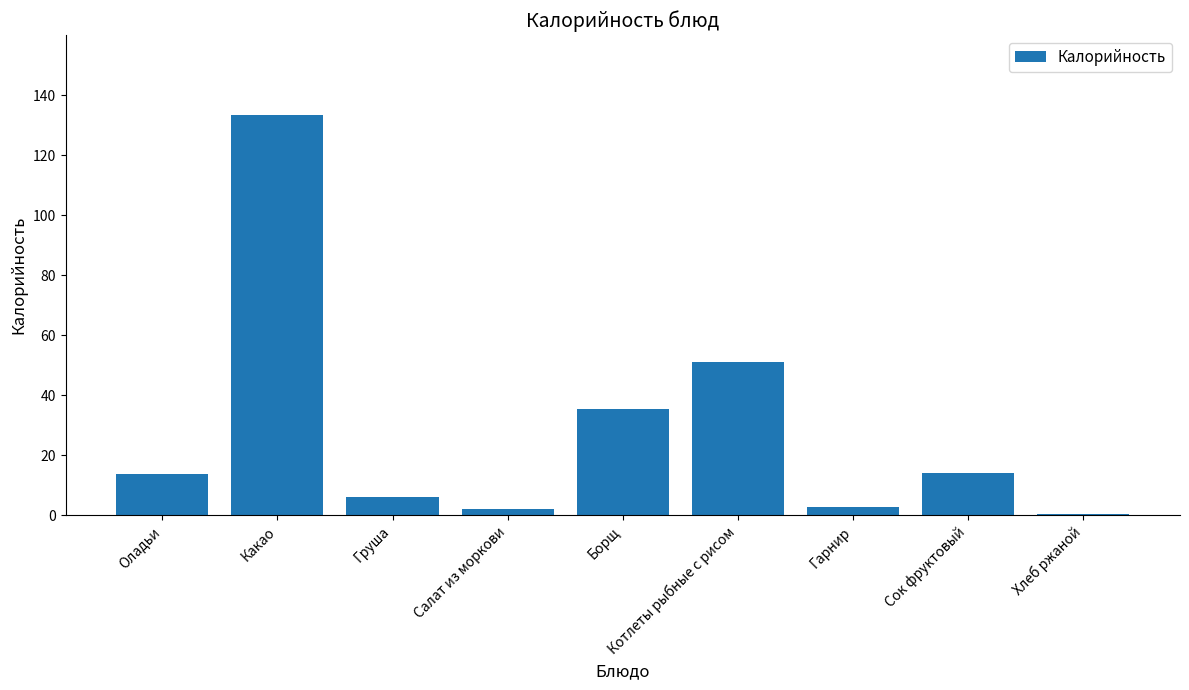

Where is the data nearest to the value 66?

Котлеты рыбные с рисом